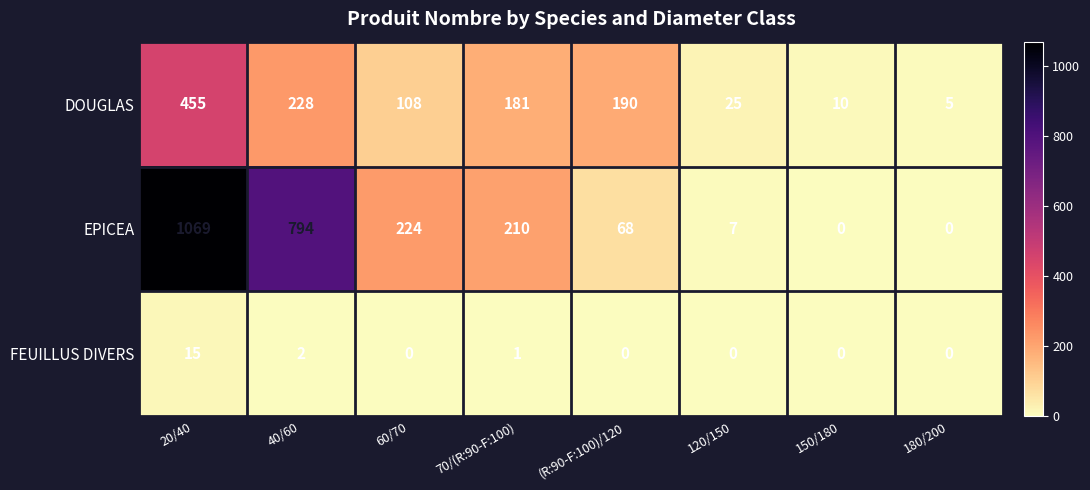

What is the difference between the maximum and second lowest values in the EPICEA series?

1069